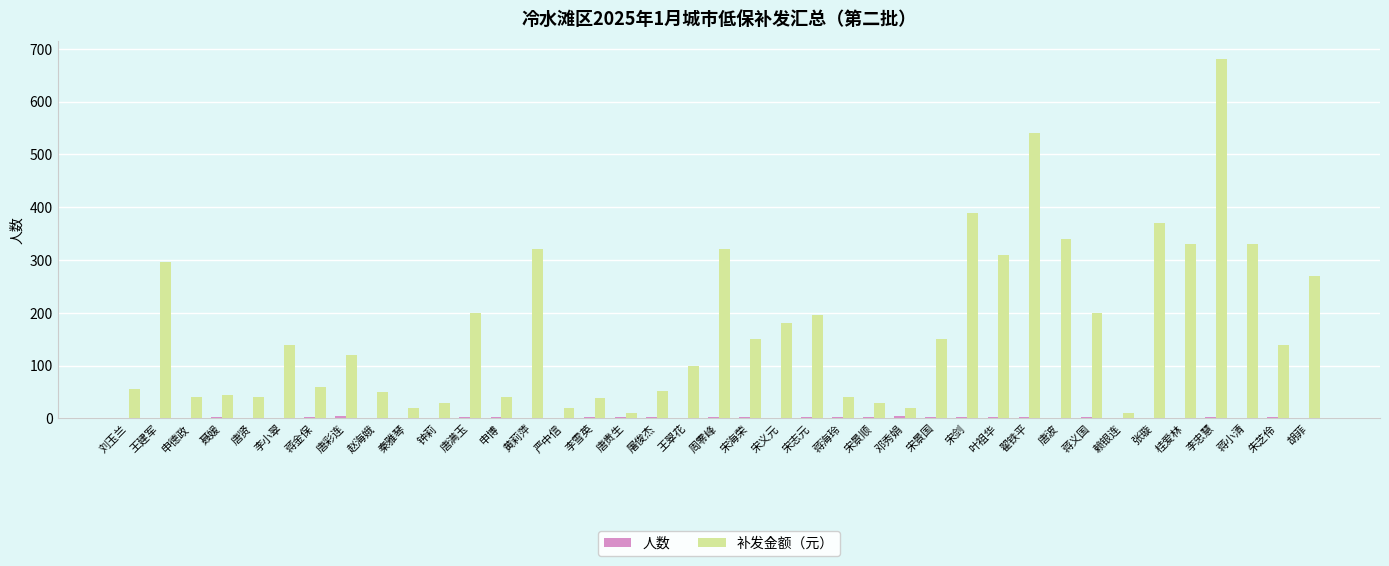

What is the greatest value displayed?

680